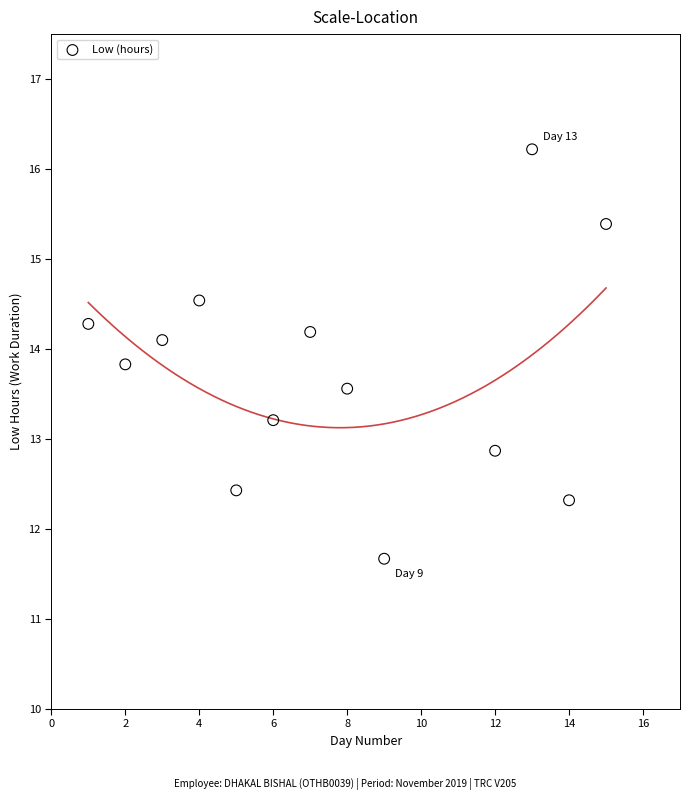

What Y value in the scatter plot is closest to 13?

12.9